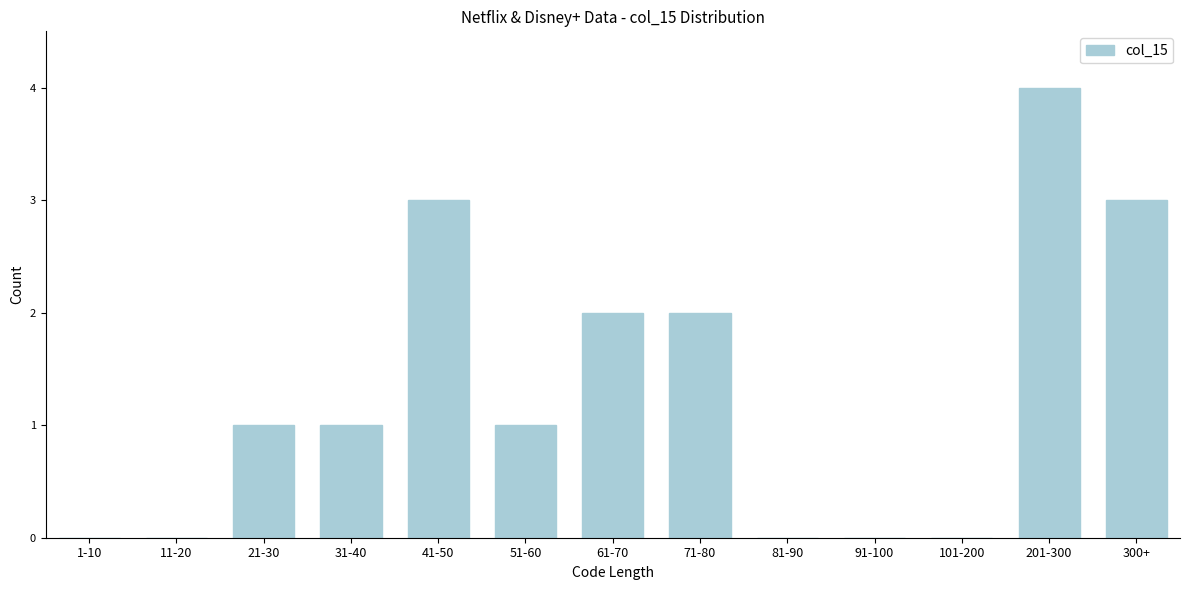

Reading left to right, list all the values displayed in this chart.

1-10=0	11-20=0	21-30=1	31-40=1	41-50=3	51-60=1	61-70=2	71-80=2	81-90=0	91-100=0	101-200=0	201-300=4	300+=3